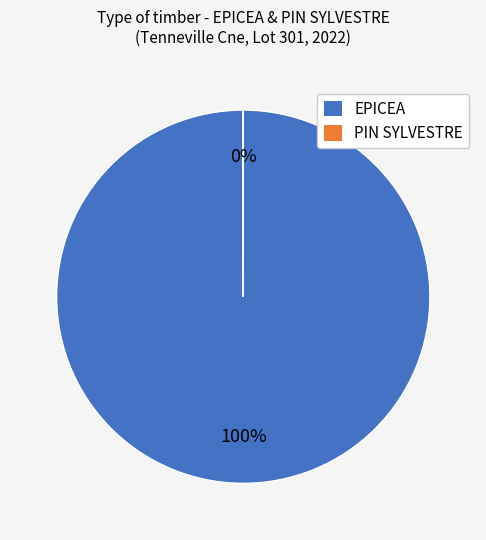

Is there any slice that represents more than half of the pie?

Yes